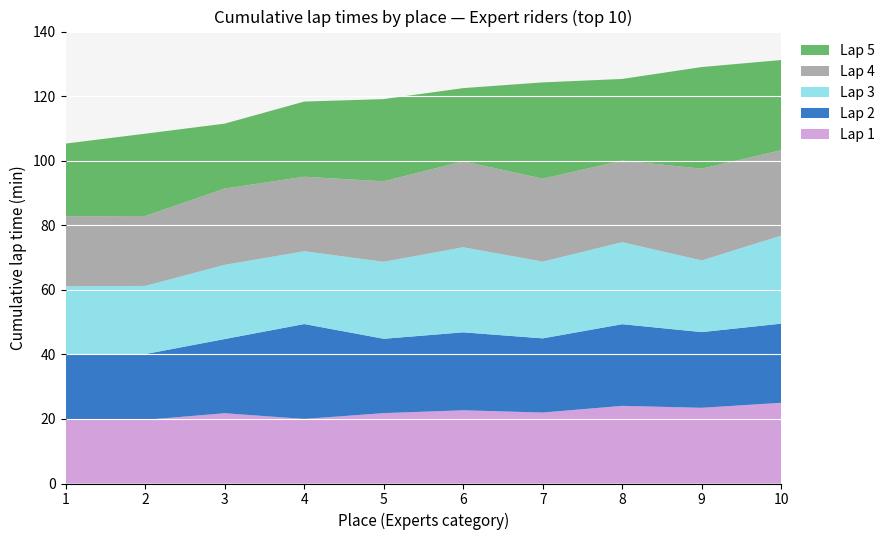

What is the lowest value of the Lap 1 series?

19.7